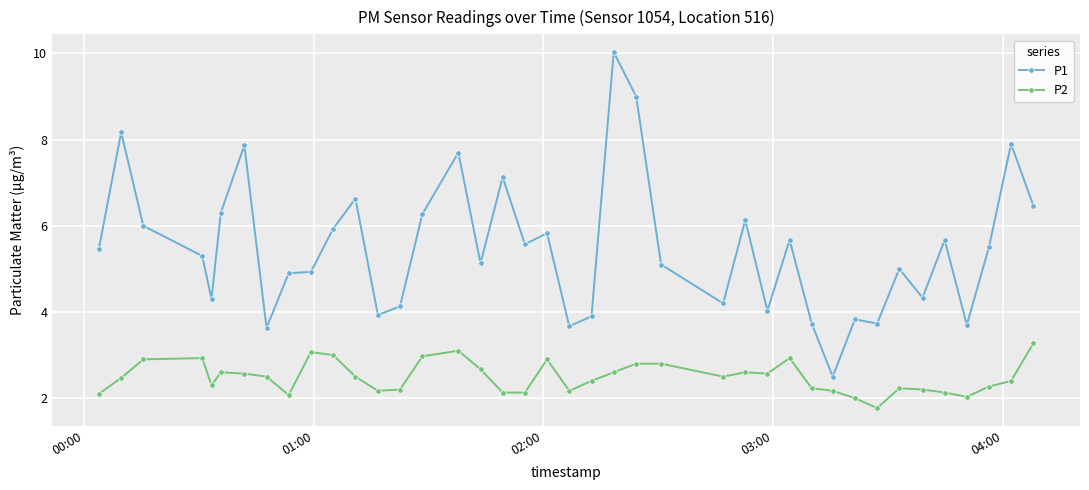

What is the highest value of the P1 series?

10.0